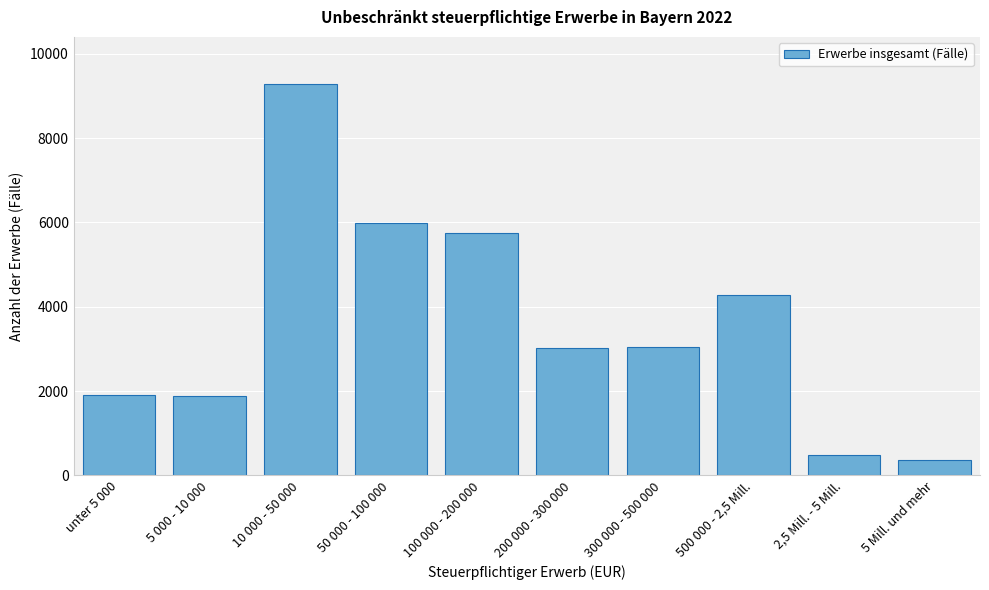

What is the average value?

3601